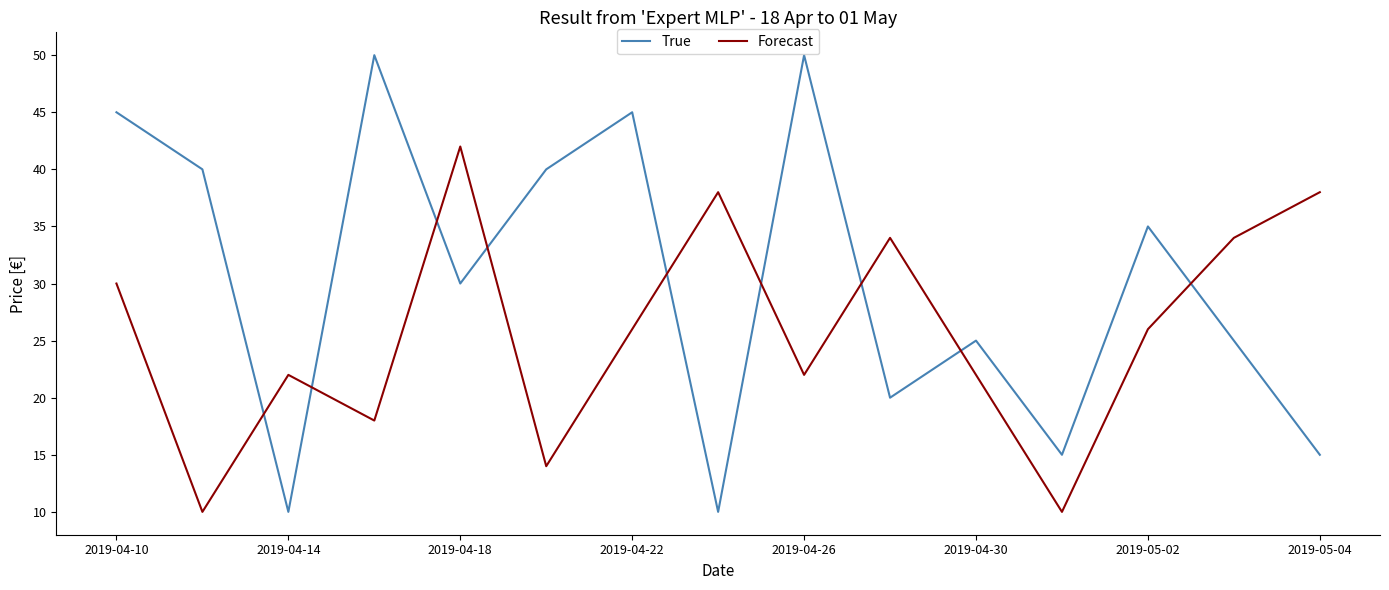

True or false: Forecast has more than 0 points higher than both neighbors.

True